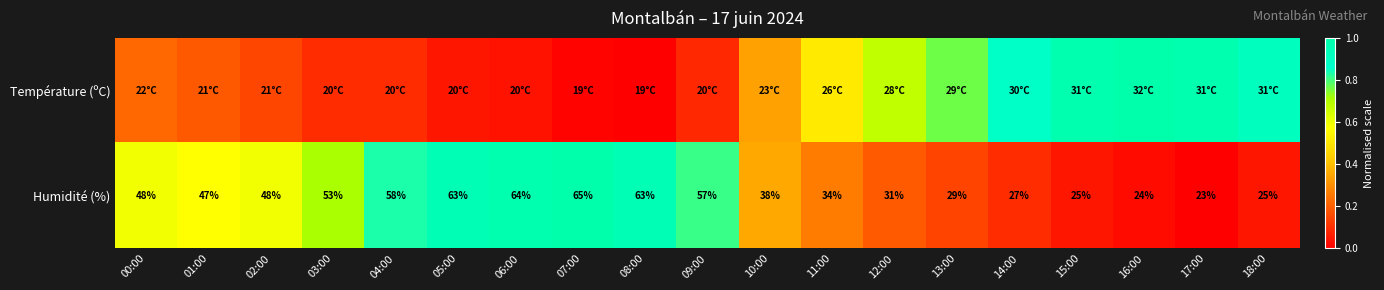

Which series has the largest total across all categories?

Humidité (%)